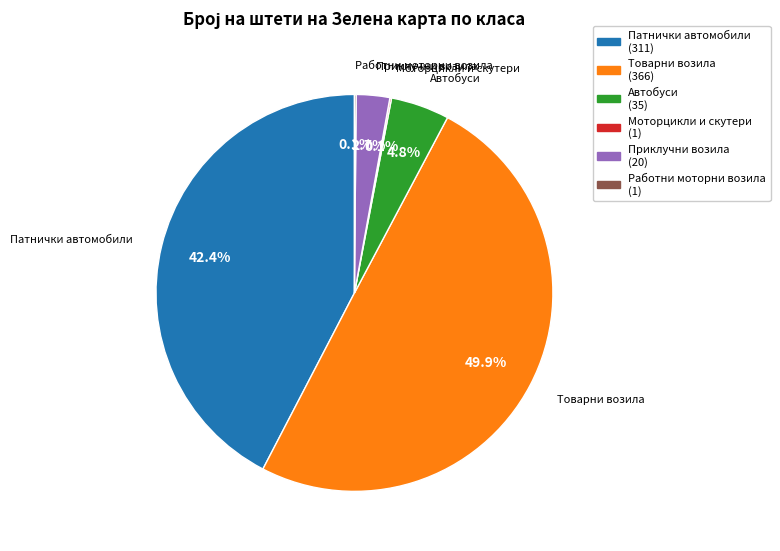

To the nearest percent, what is the average slice percentage?

17%